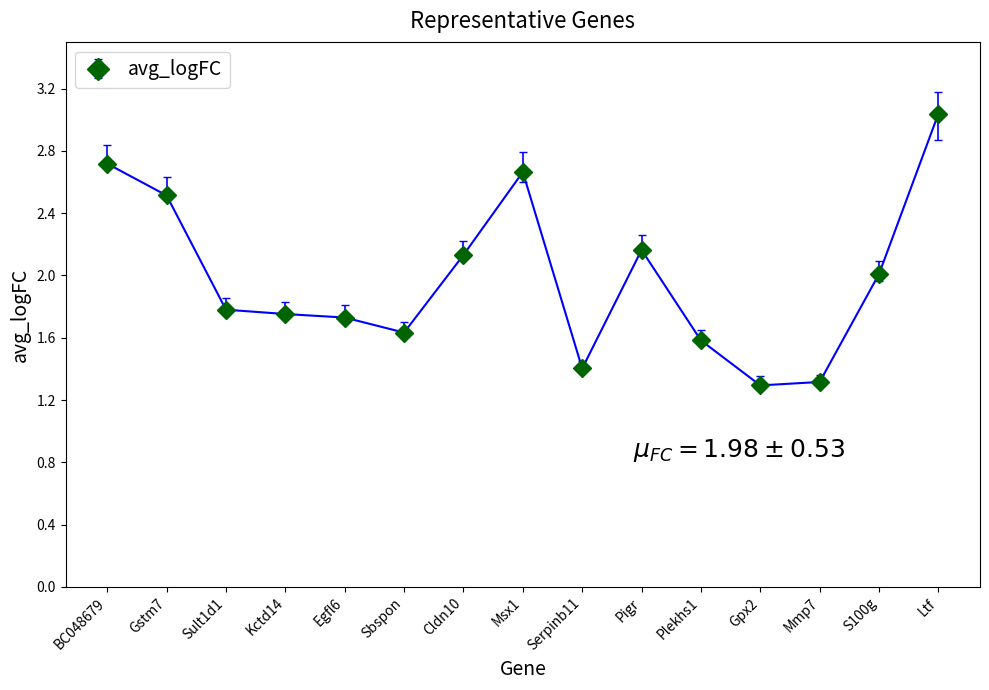

At which category does the chart reach its peak across all series?

Ltf